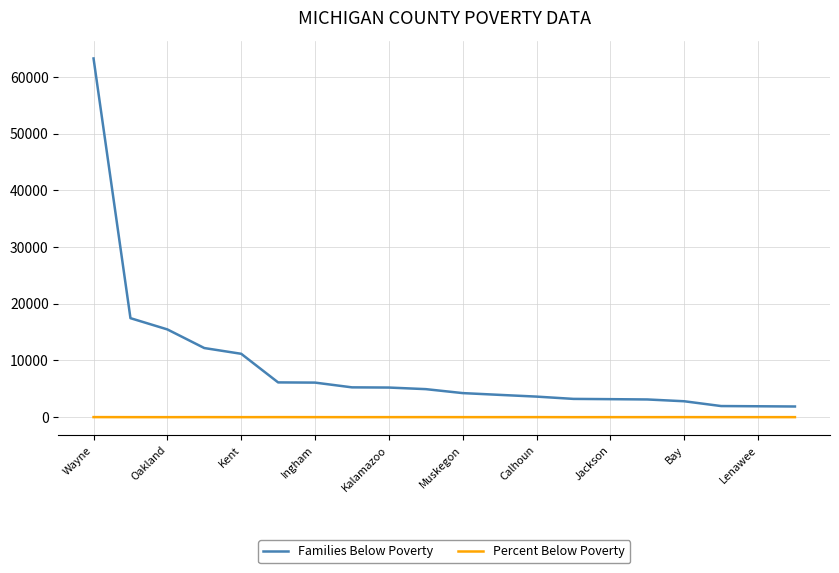

What is the highest value of the Families Below Poverty series?

63263.0